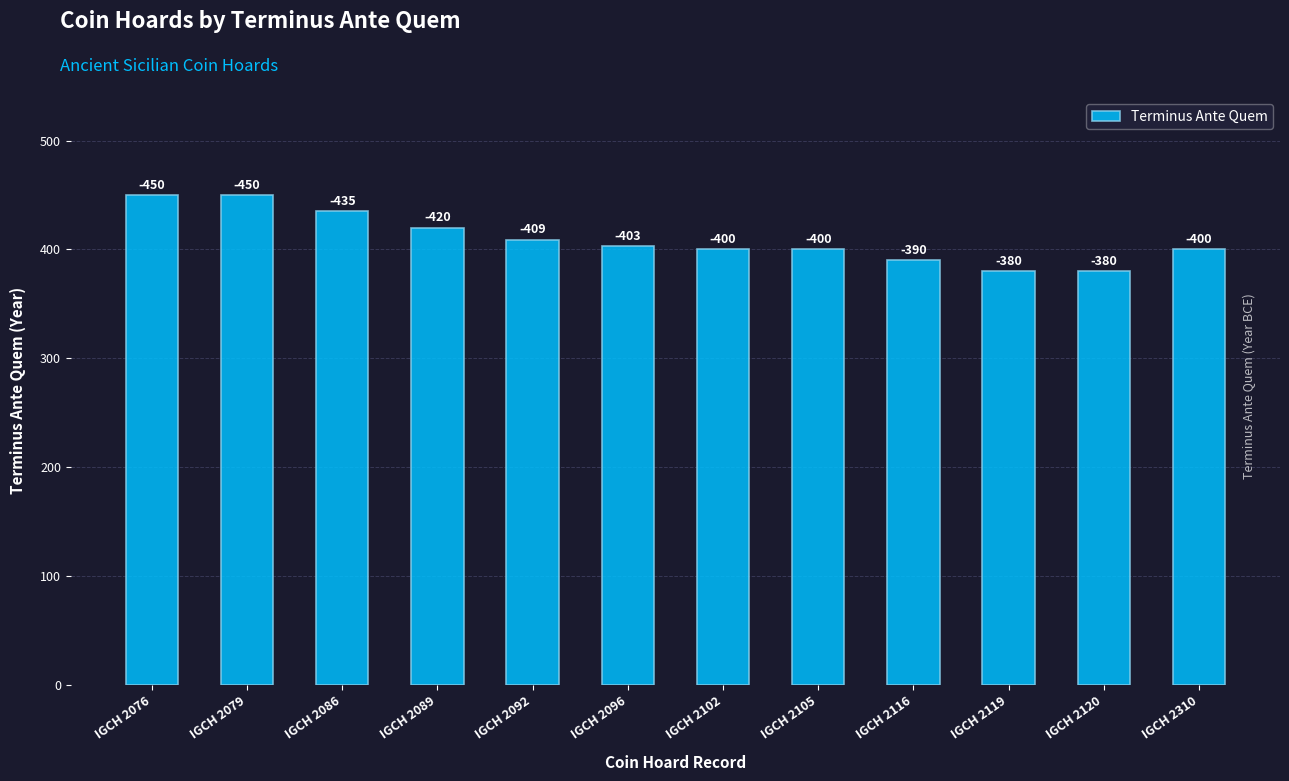

Does the chart contain stacked bars?

No